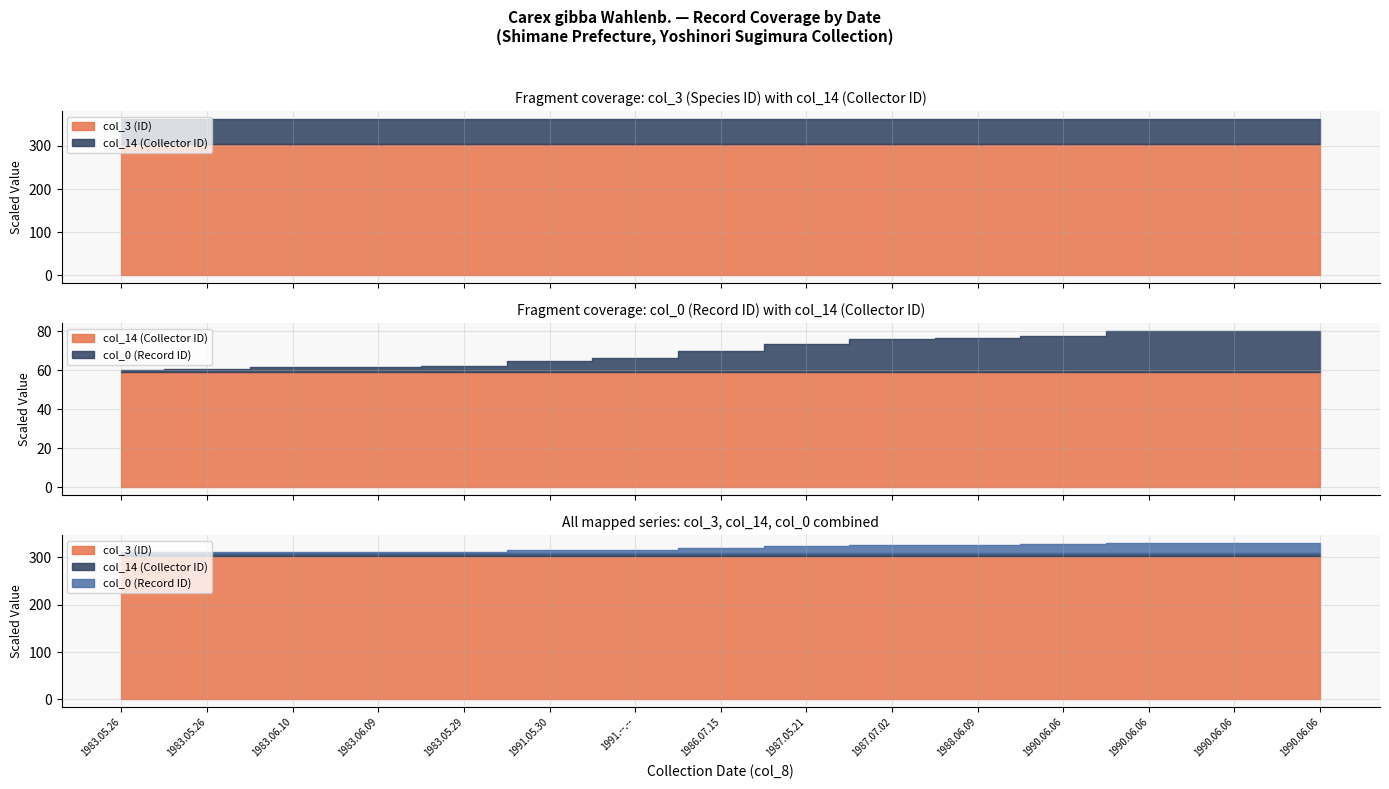

Reading left to right, extract all data points from this chart.

col_3 (ID): 1983.05.26=303430	1983.05.26=303430	1983.06.10=303430	1983.06.09=303430	1983.05.29=303430	1991.05.30=303430	1991.--.--=303430	1986.07.15=303430	1987.05.21=303430	1987.07.02=303430	1988.06.09=303430	1990.06.06=303430	1990.06.06=303430	1990.06.06=303430	1990.06.06=303430
col_14 (Collector ID): 1983.05.26=5902	1983.05.26=5902	1983.06.10=5902	1983.06.09=5902	1983.05.29=5902	1991.05.30=5902	1991.--.--=5902	1986.07.15=5902	1987.05.21=5902	1987.07.02=5902	1988.06.09=5902	1990.06.06=5902	1990.06.06=5902	1990.06.06=5902	1990.06.06=5902
col_0 (Record ID): 1983.05.26=1292	1983.05.26=1293	1983.06.10=2385	1983.06.09=2432	1983.05.29=2935	1991.05.30=5633	1991.--.--=6971	1986.07.15=10603	1987.05.21=14446	1987.07.02=17139	1988.06.09=17195	1990.06.06=18595	1990.06.06=21000	1990.06.06=21001	1990.06.06=21002